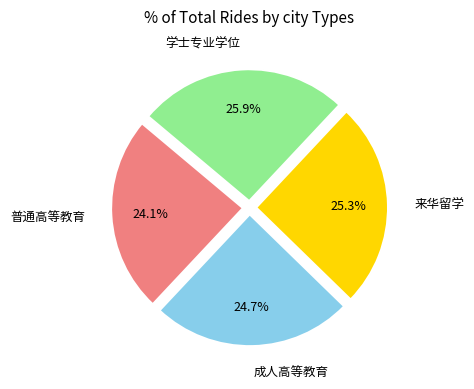

Is there a majority slice in this chart?

No